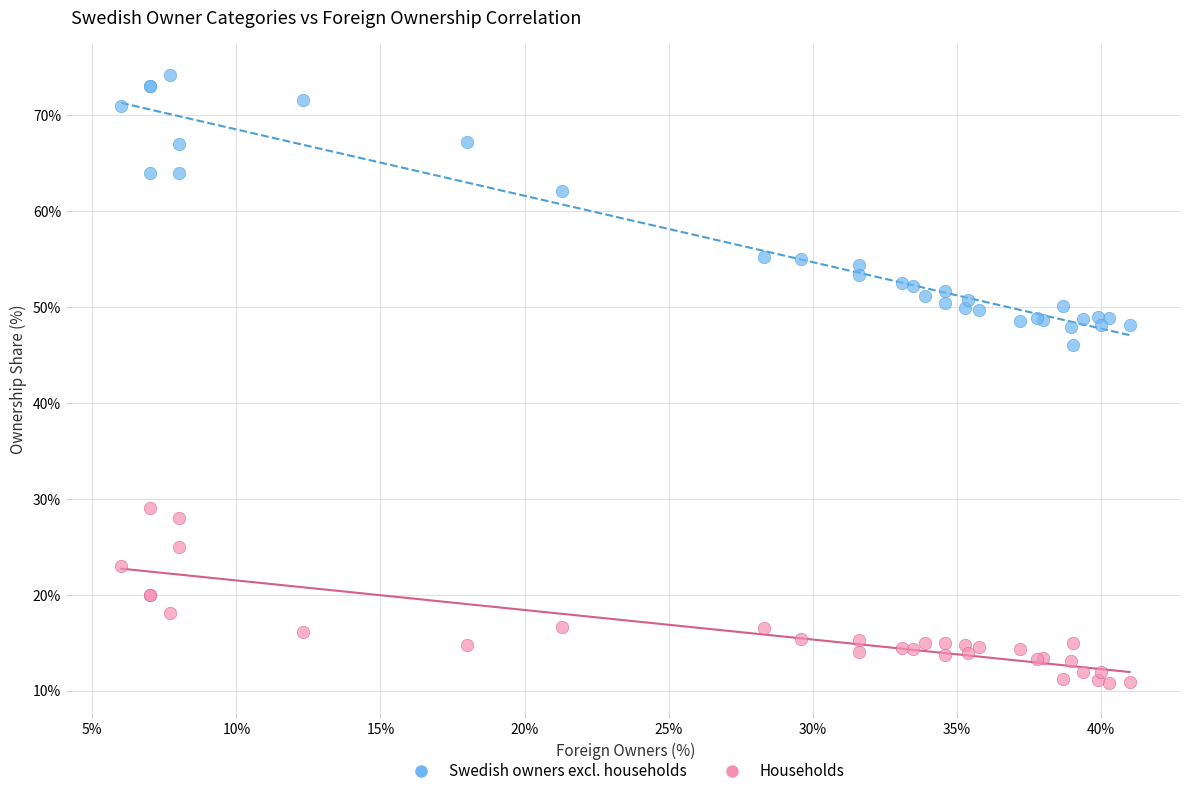

In the Swedish owners excl. households series, what Y value is closest to 60?

62.1